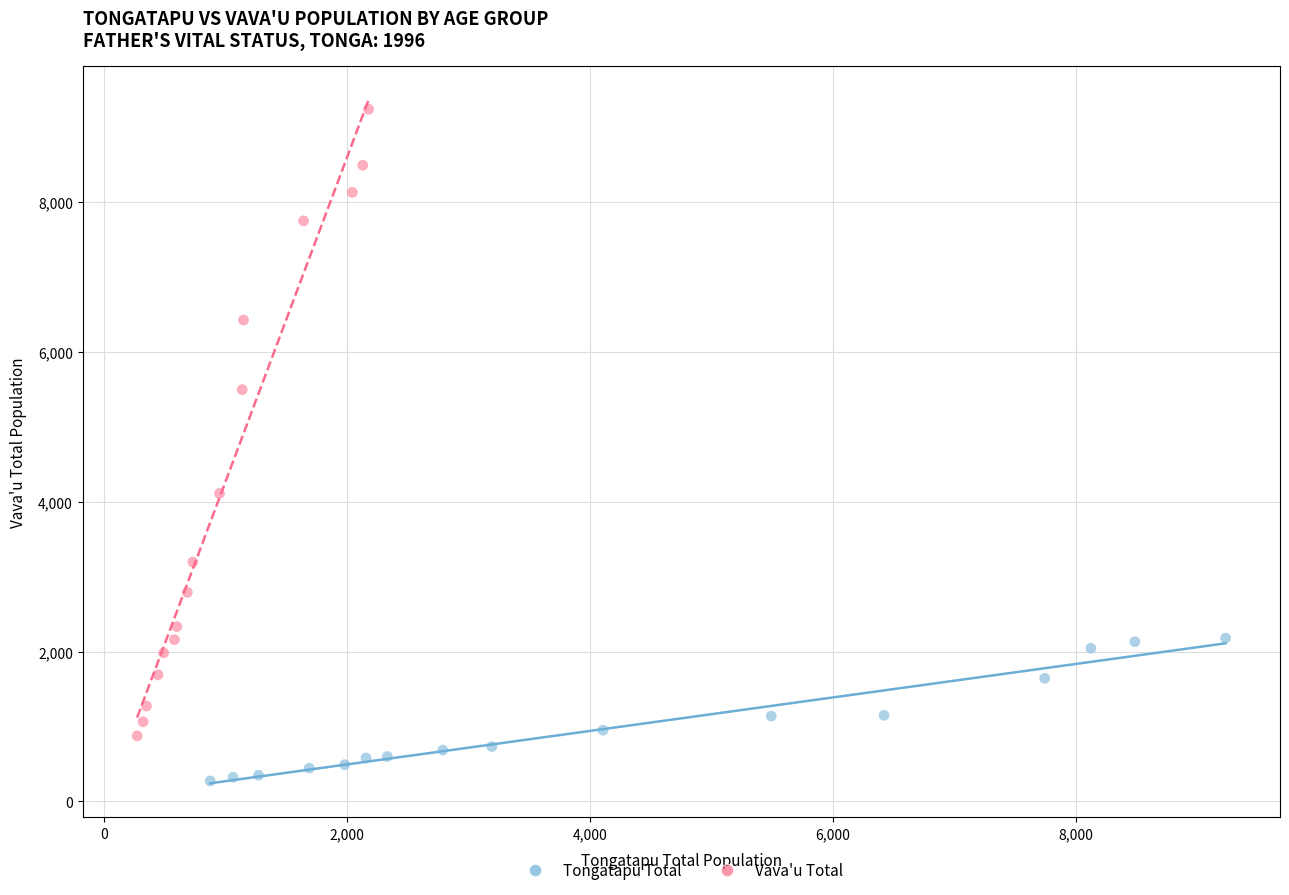

Which series contains the highest Y value?

Vava'u Total